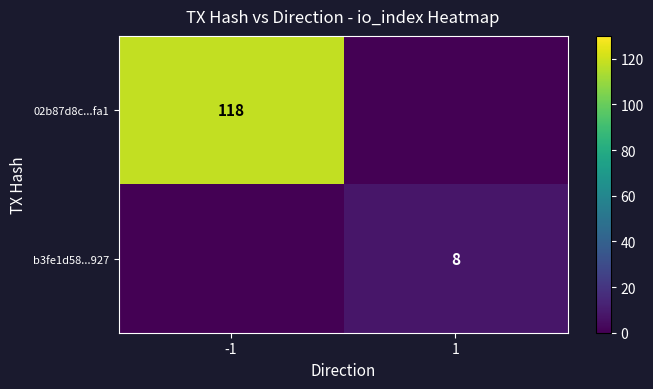

Is the value of 02b87d8c...fa1 at -1 greater than the value of b3fe1d58...927 at 1?

Yes